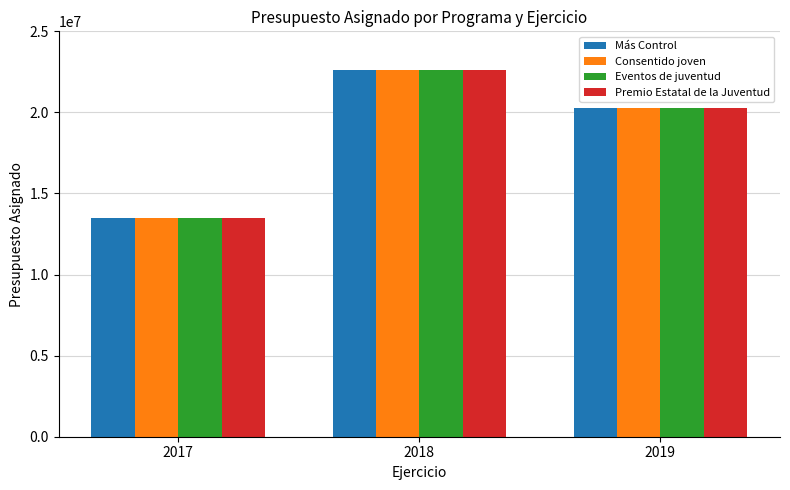

True or false: Eventos de juventud has a value of 22667251.0 at 2017.

False